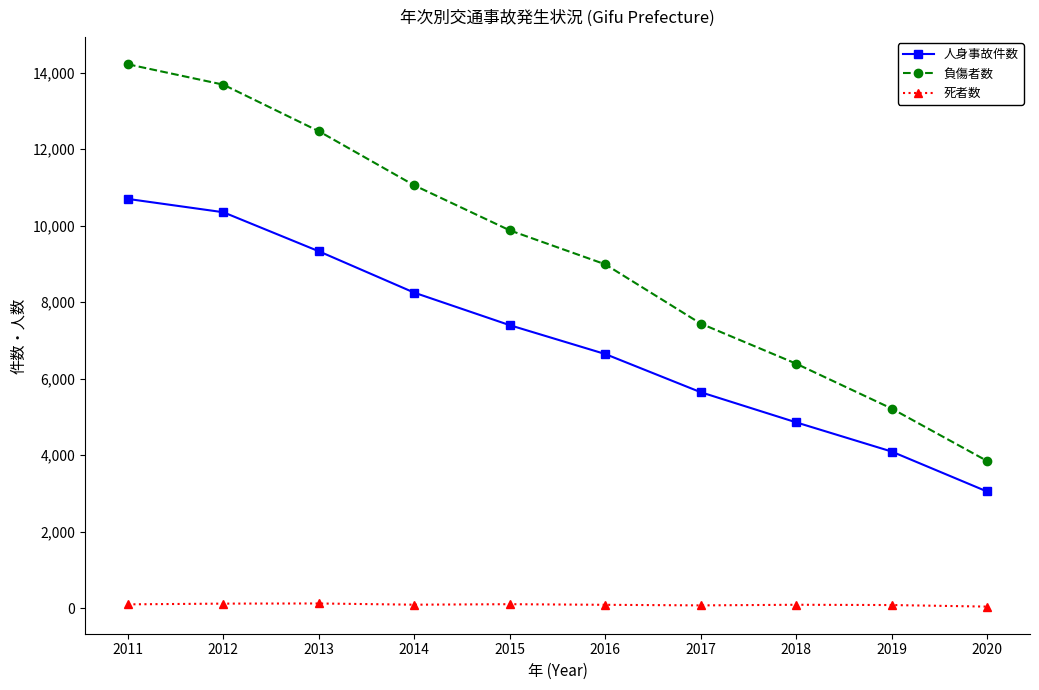

True or false: 人身事故件数 and 死者数 cross at least once.

False